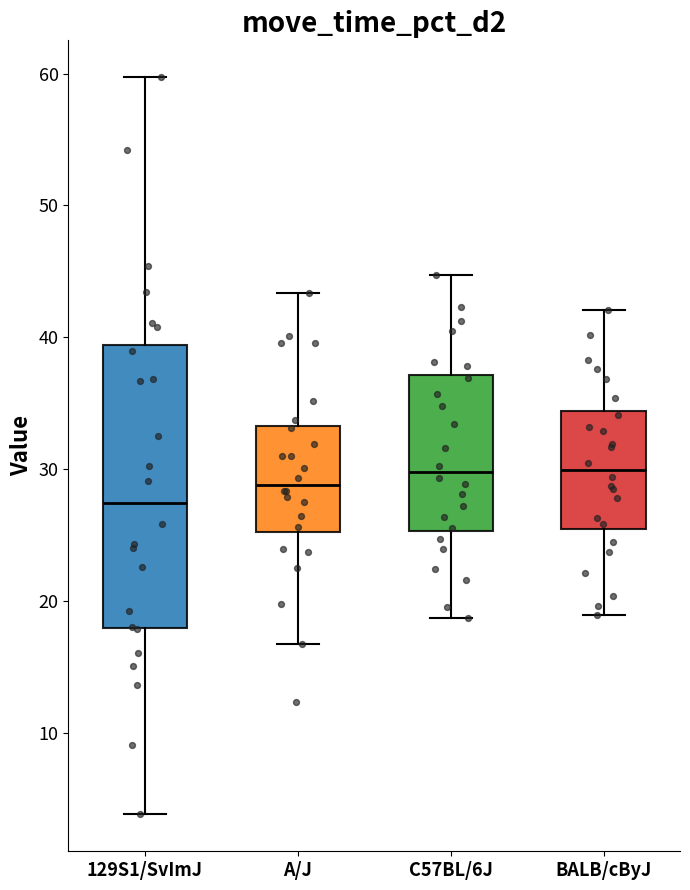

Which box's median line is the lowest?

129S1/SvImJ